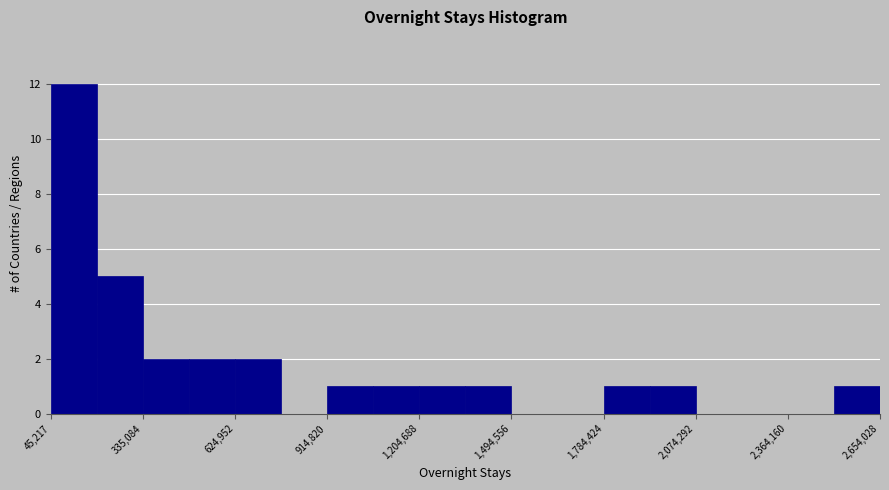

Around what value on the x-axis is the tallest bar? Give the approximate position of its centre, as read against the axis.

100000